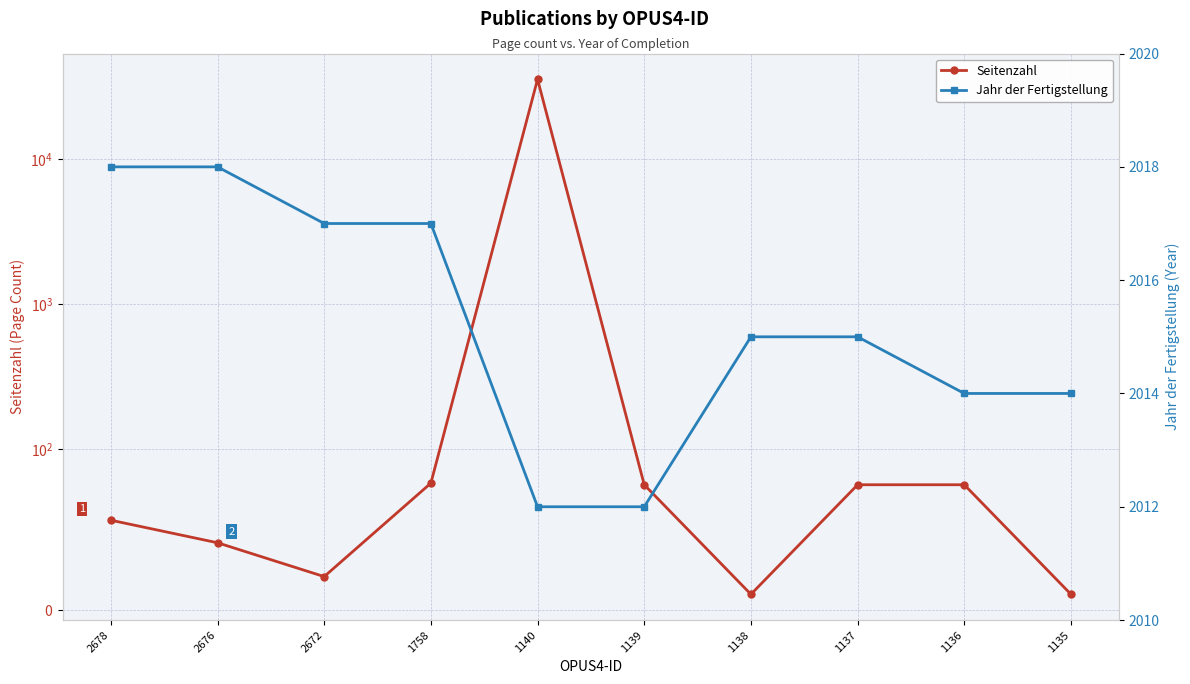

The value of Jahr der Fertigstellung at 1138 is 2015. True or false?

True